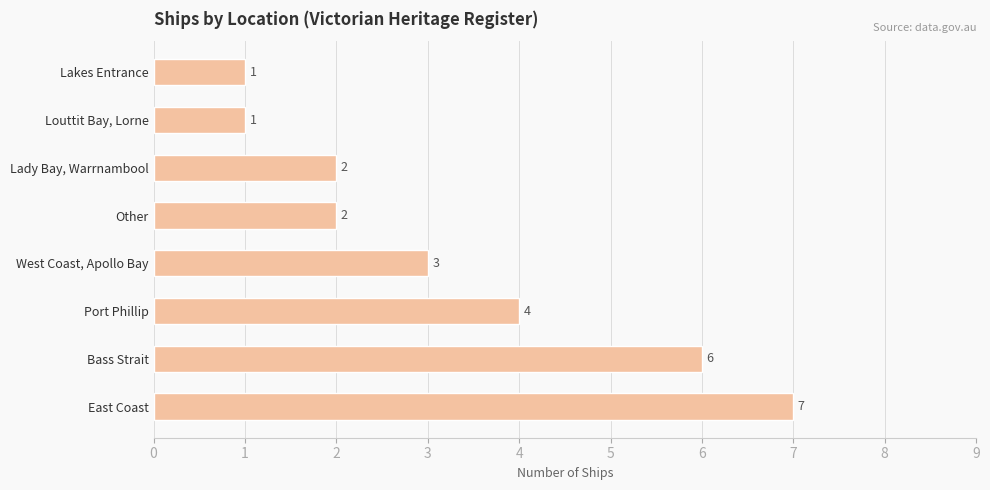

What is the maximum value shown in the chart?

7